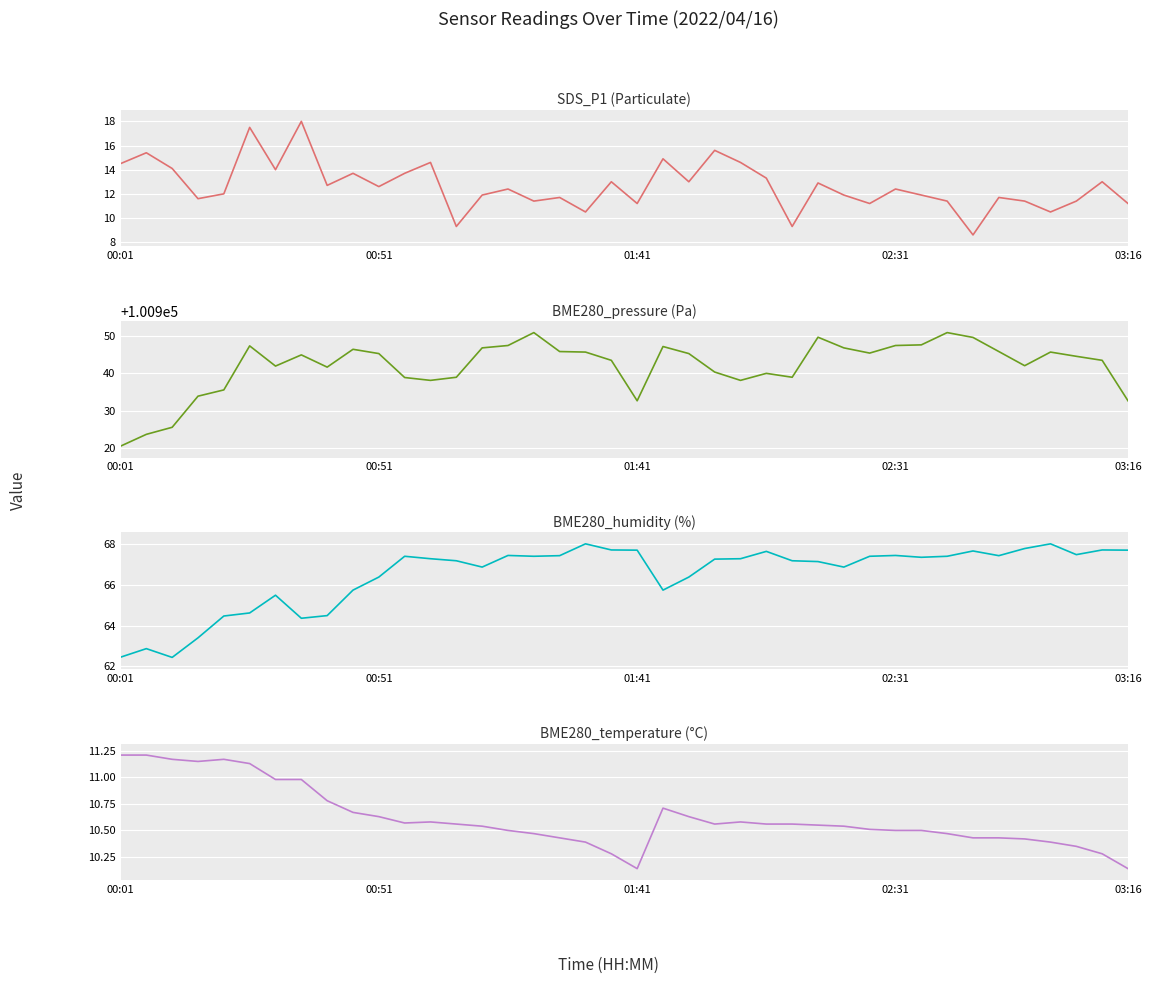

How many series are shown in this chart?

4